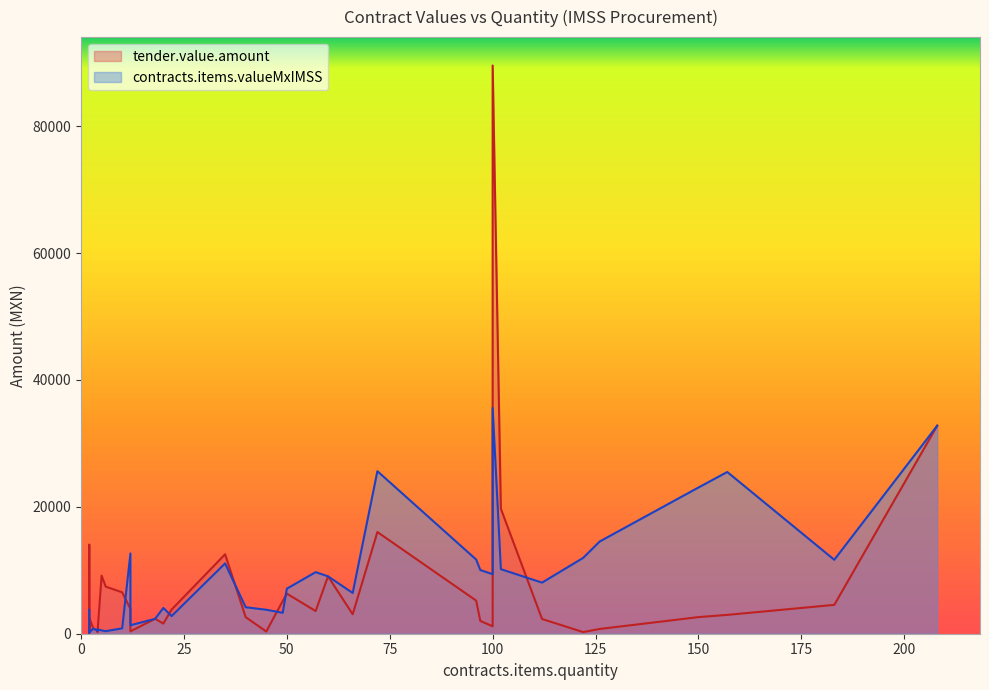

The value of tender.value.amount at 208 is 9015.0. True or false?

False